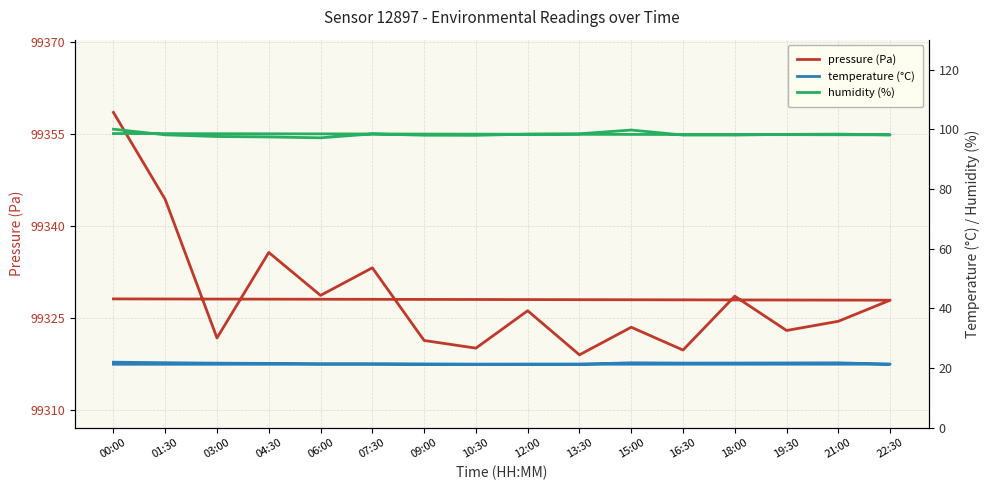

Between 07:30 and 00:00, which is larger?

00:00